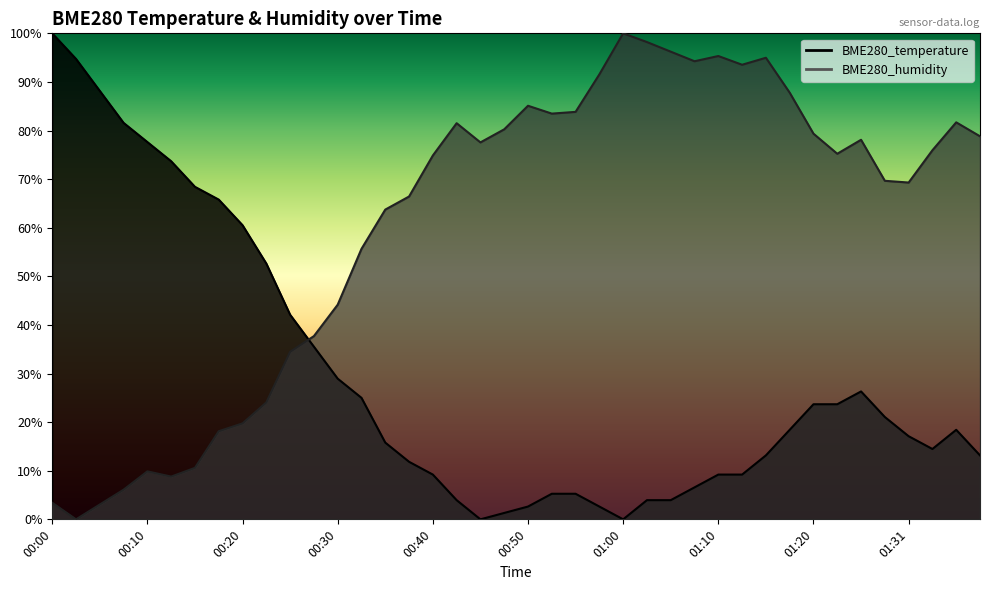

Does the chart display data point markers on the line(s)?

No